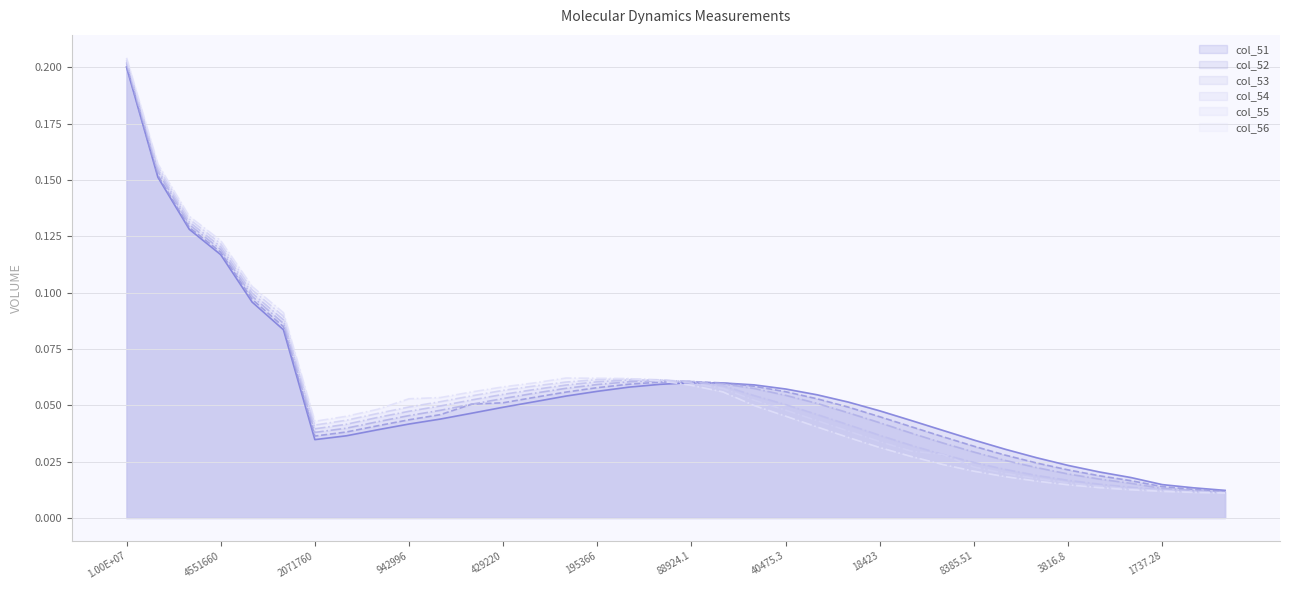

Reading left to right, list all the values displayed in this chart.

col_51: 0.2	0.2	0.1	0.1	0.1	0.1	0.0	0.0	0.0	0.0	0.0	0.0	0.0	0.1	0.1	0.1	0.1	0.1	0.1	0.1	0.1	0.1	0.1	0.1	0.0	0.0	0.0	0.0	0.0	0.0	0.0	0.0	0.0	0.0	0.0	0.0
col_52: 0.2	0.2	0.1	0.1	0.1	0.1	0.0	0.0	0.0	0.0	0.0	0.1	0.1	0.1	0.1	0.1	0.1	0.1	0.1	0.1	0.1	0.1	0.1	0.0	0.0	0.0	0.0	0.0	0.0	0.0	0.0	0.0	0.0	0.0	0.0	0.0
col_53: 0.2	0.2	0.1	0.1	0.1	0.1	0.0	0.0	0.0	0.0	0.0	0.1	0.1	0.1	0.1	0.1	0.1	0.1	0.1	0.1	0.1	0.1	0.1	0.0	0.0	0.0	0.0	0.0	0.0	0.0	0.0	0.0	0.0	0.0	0.0	0.0
col_54: 0.2	0.2	0.1	0.1	0.1	0.1	0.0	0.0	0.0	0.0	0.0	0.1	0.1	0.1	0.1	0.1	0.1	0.1	0.1	0.1	0.1	0.1	0.0	0.0	0.0	0.0	0.0	0.0	0.0	0.0	0.0	0.0	0.0	0.0	0.0	0.0
col_55: 0.2	0.2	0.1	0.1	0.1	0.1	0.0	0.0	0.0	0.0	0.1	0.1	0.1	0.1	0.1	0.1	0.1	0.1	0.1	0.1	0.1	0.0	0.0	0.0	0.0	0.0	0.0	0.0	0.0	0.0	0.0	0.0	0.0	0.0	0.0	0.0
col_56: 0.2	0.2	0.1	0.1	0.1	0.1	0.0	0.0	0.0	0.1	0.1	0.1	0.1	0.1	0.1	0.1	0.1	0.1	0.1	0.1	0.0	0.0	0.0	0.0	0.0	0.0	0.0	0.0	0.0	0.0	0.0	0.0	0.0	0.0	0.0	0.0